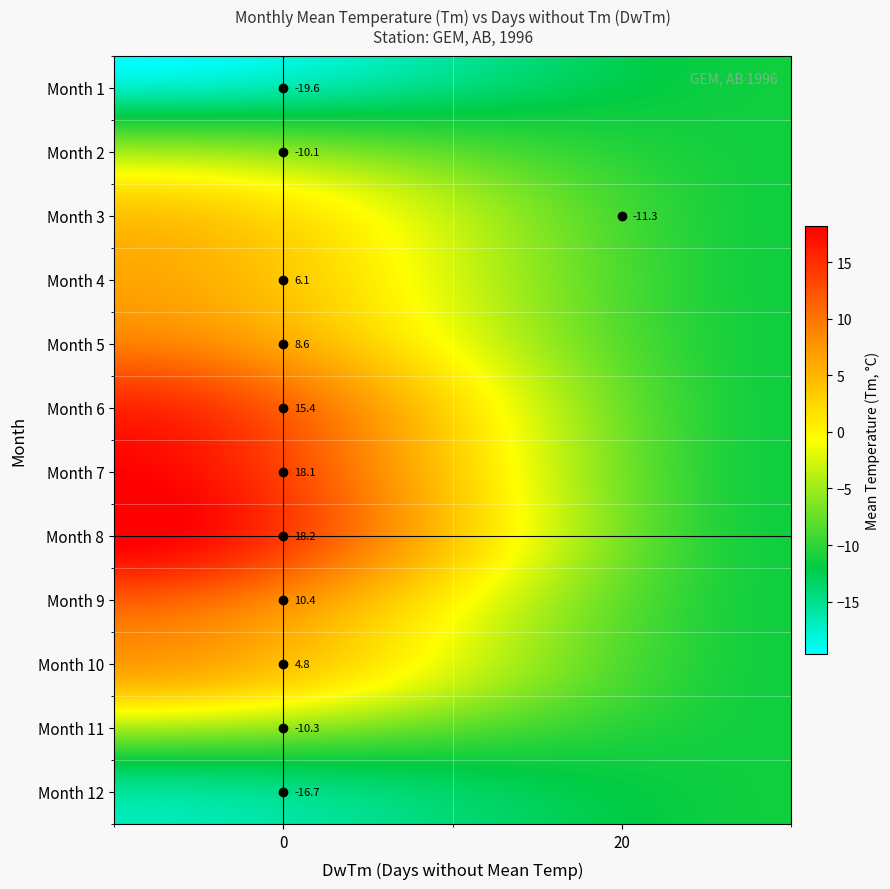

What is the difference between the maximum and minimum values in the 8 series?

18.2